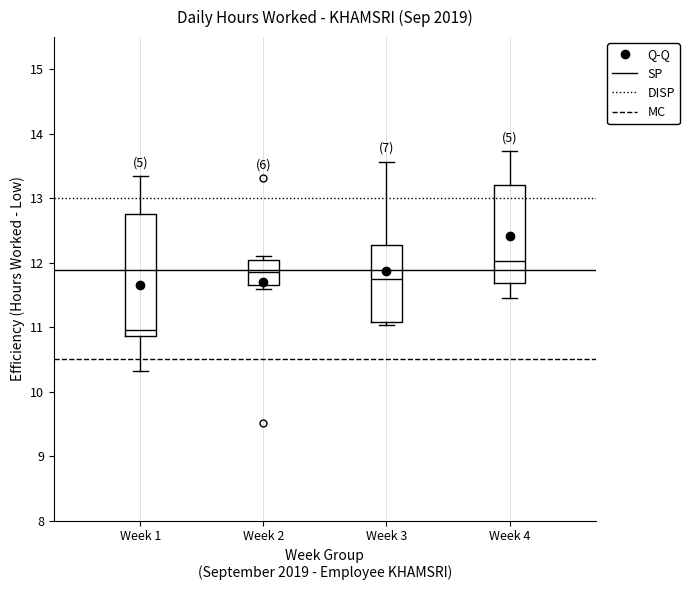

Where does the lower whisker of the box for Week 4 end on the y-axis? The values are not printed on the chart, so give them approximately, as read against the axis.

11.5